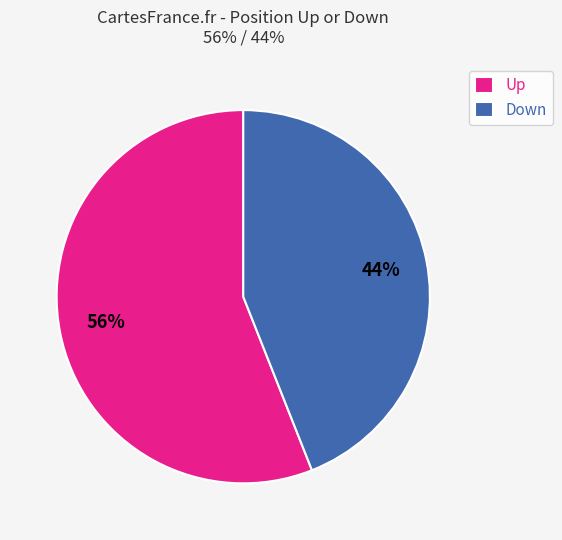

How many segments does this pie chart have?

2